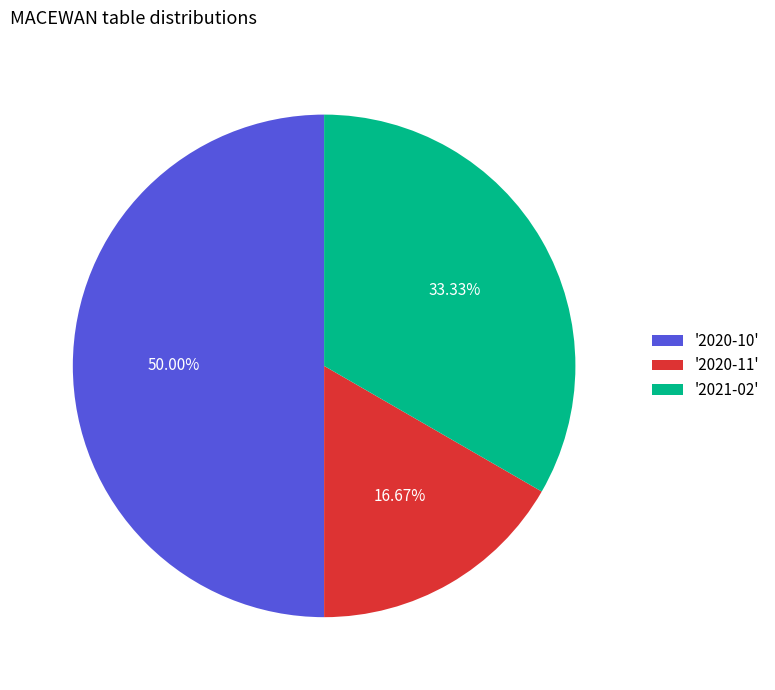

How many slices are in this pie chart?

3